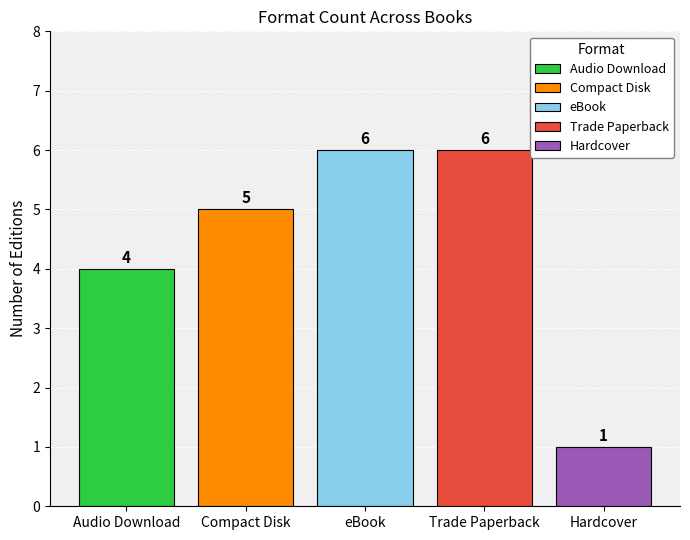

What is the difference between the values at Trade Paperback and Audio Download?

2